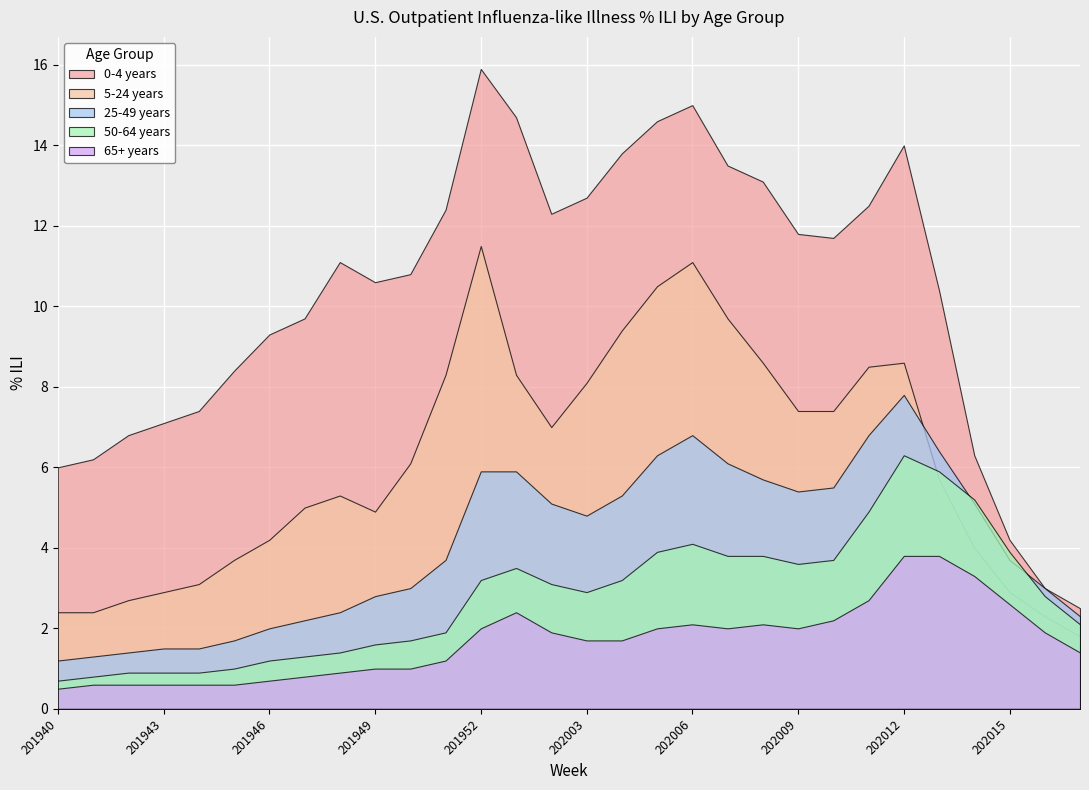

How many data points in 5-24 years are above 6?

15